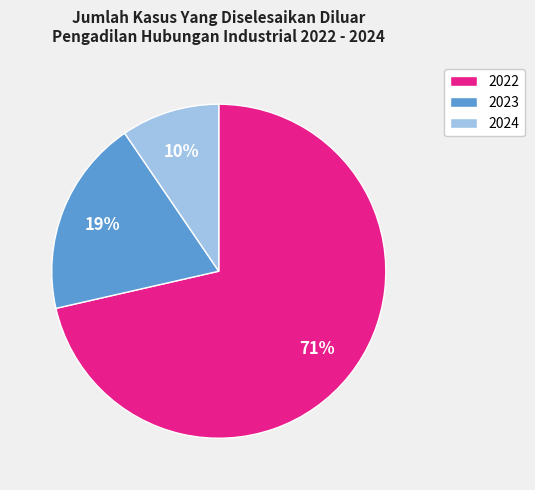

How many slices are in this pie chart?

3